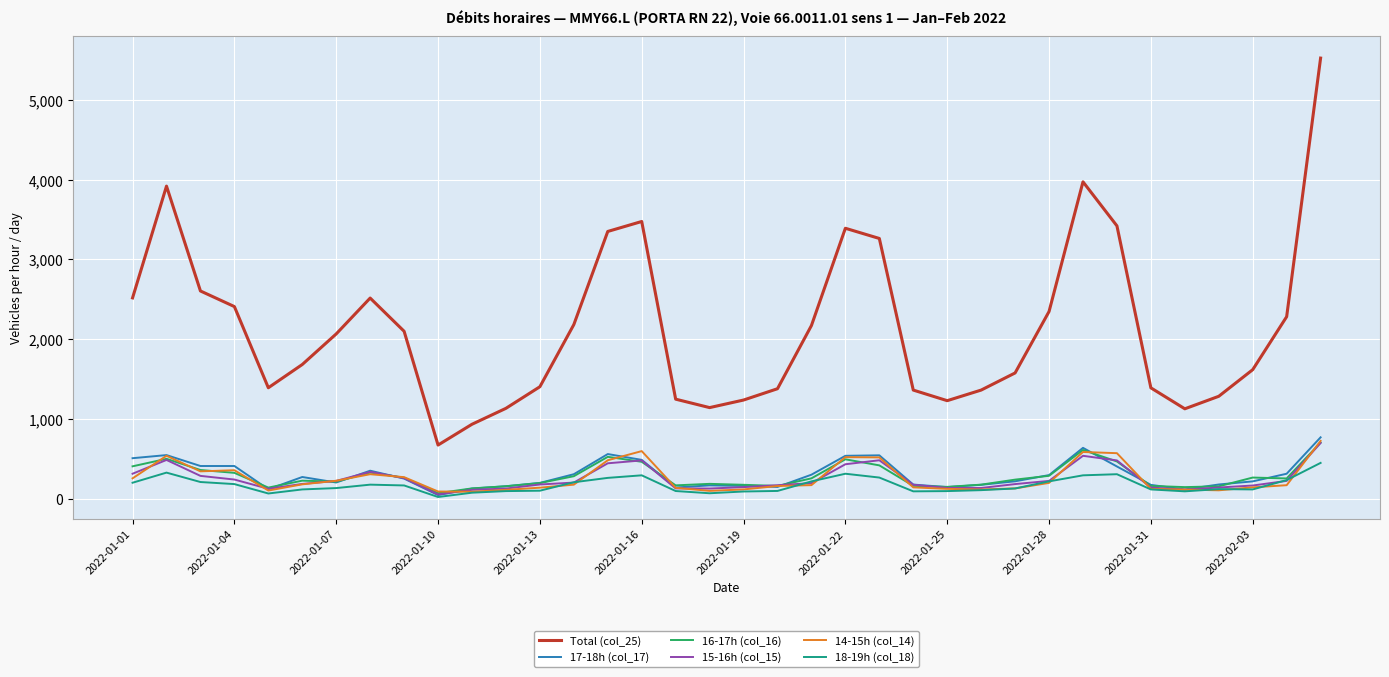

Which series has the largest range (max minus min)?

Total (col_25)